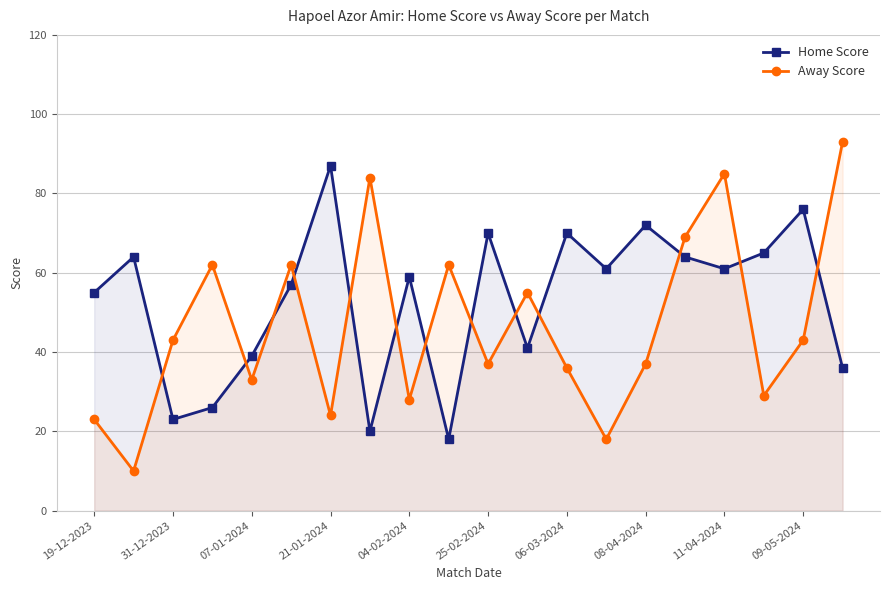

Reading right to left, extract all data points from this chart.

Home Score: 36	76	65	61	64	72	61	70	41	70	18	59	20	87	57	39	26	23	64	55
Away Score: 93	43	29	85	69	37	18	36	55	37	62	28	84	24	62	33	62	43	10	23